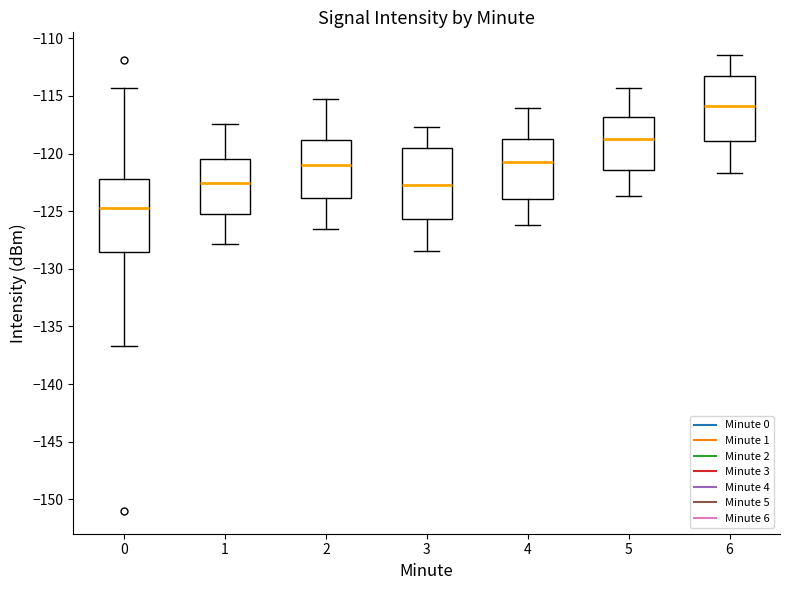

Which box's median line is the highest?

6